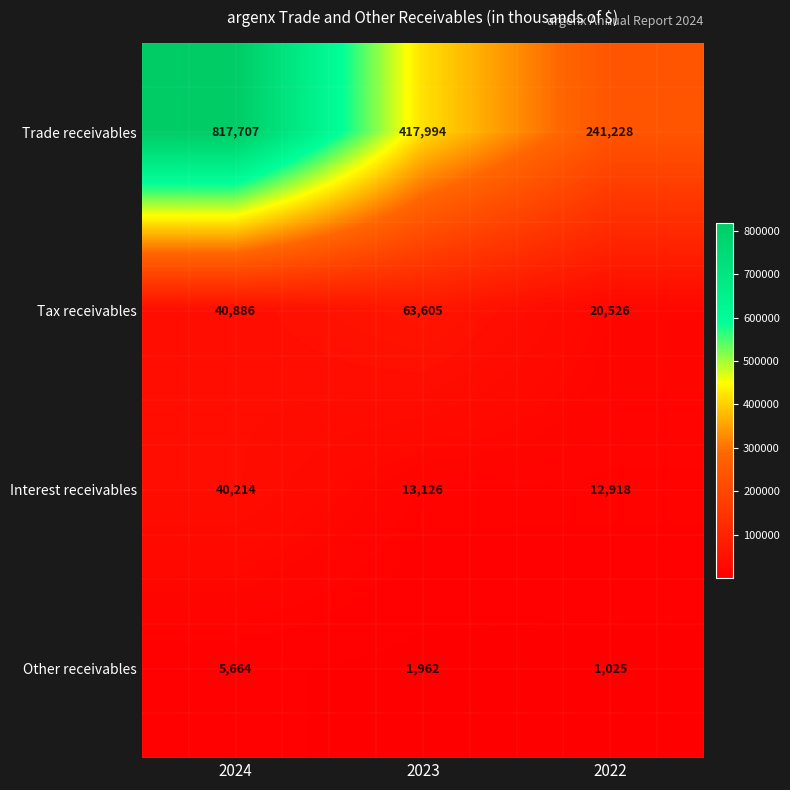

What is the spread (max minus min) of values at 2023?

416032